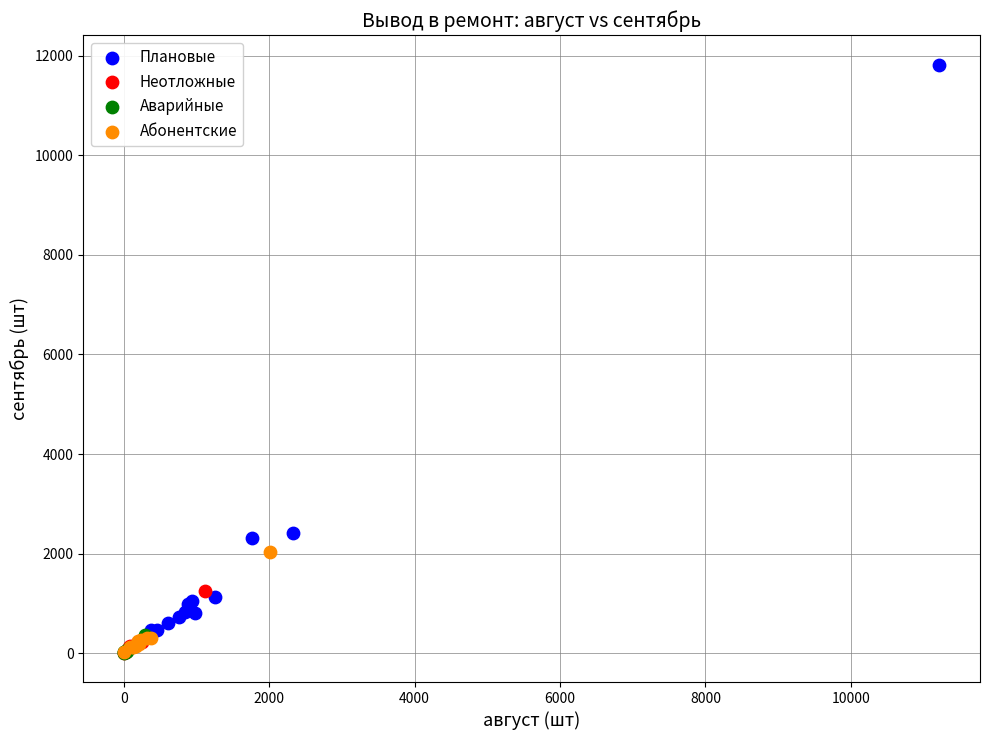

Which series contains the highest Y value?

Плановые